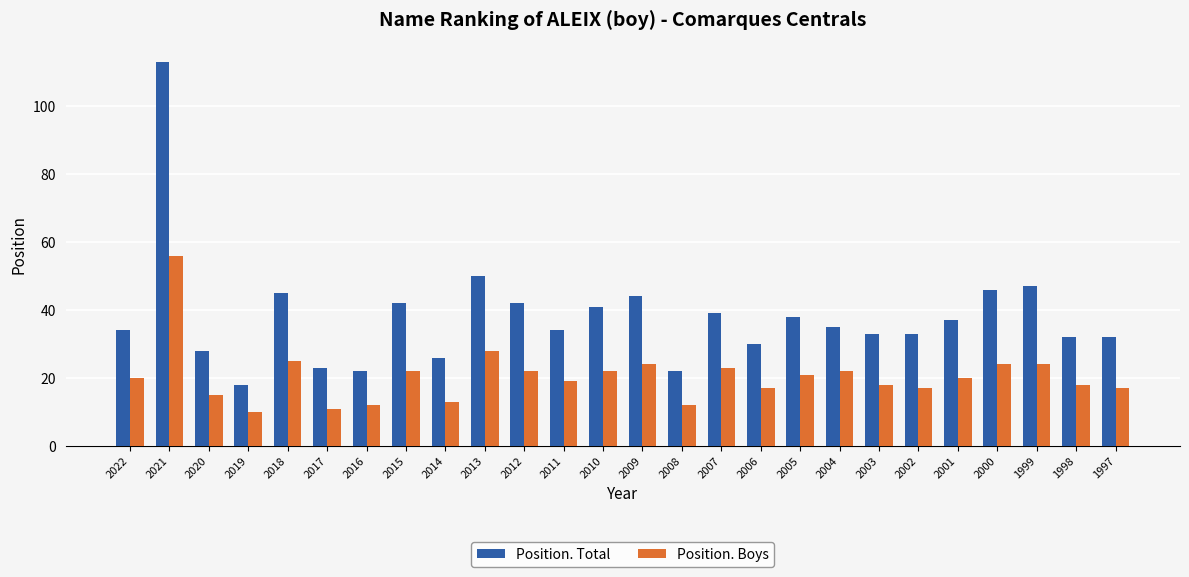

What is the minimum value shown in the chart?

10